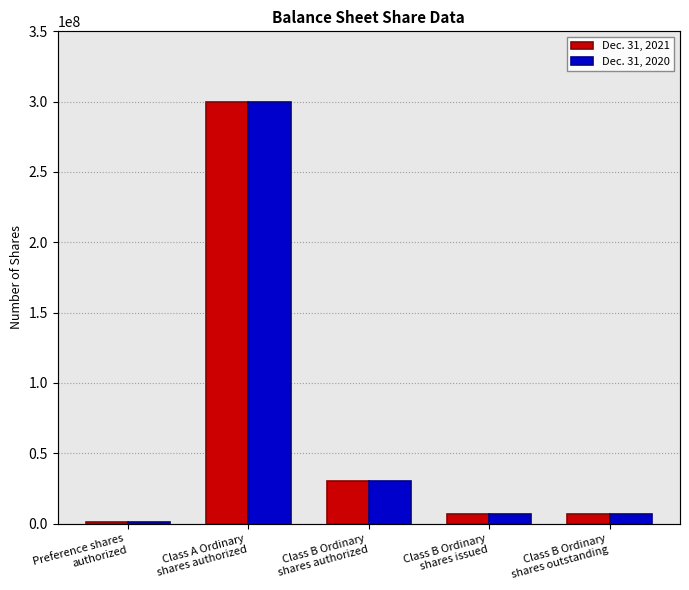

Which series changed the most between Preference shares
authorized and Class A Ordinary
shares authorized?

Dec. 31, 2021